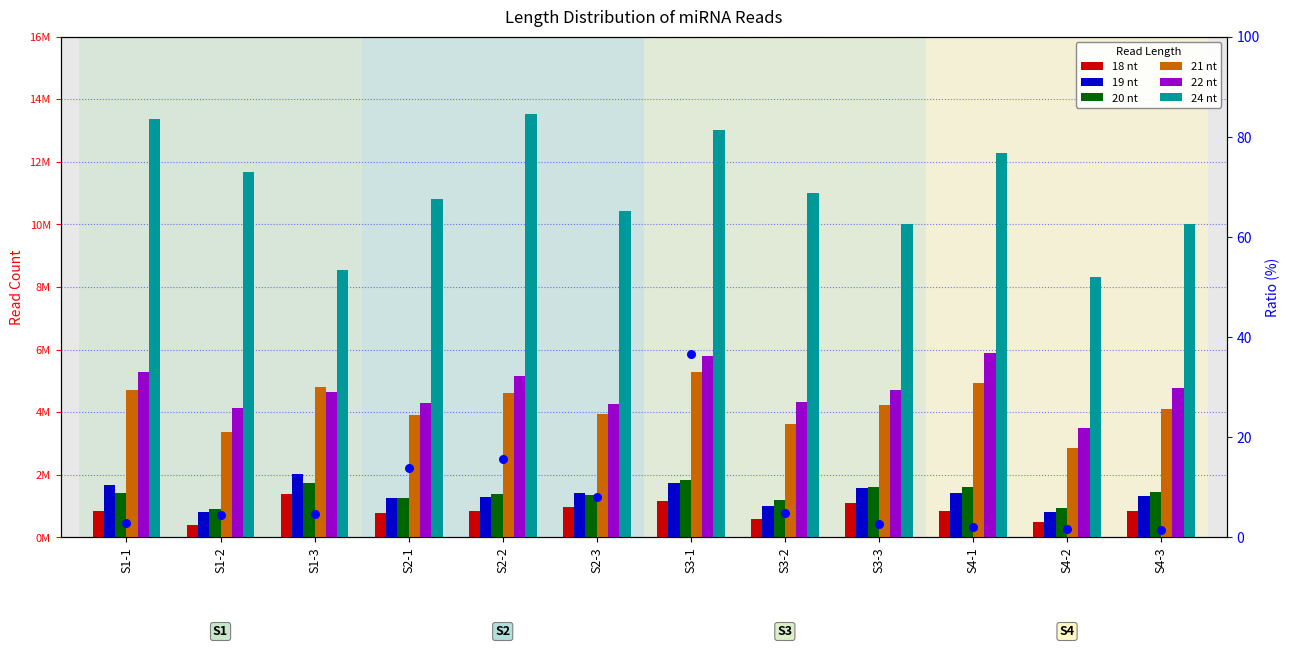

Which series has the largest Y range (max minus min)?

24 nt